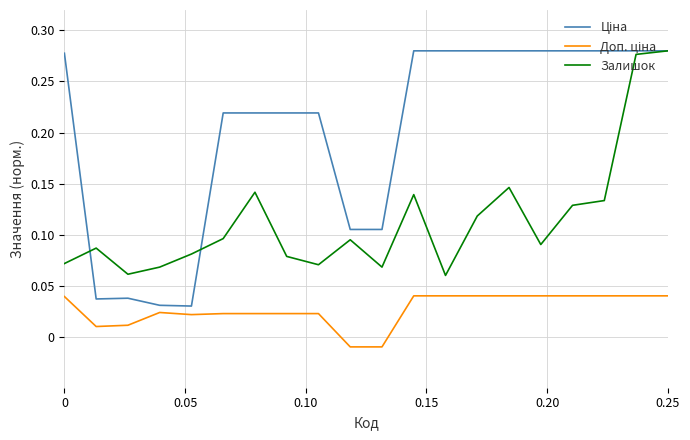

In Доп. ціна, how many points are higher than both neighbors (excluding endpoints)?

1